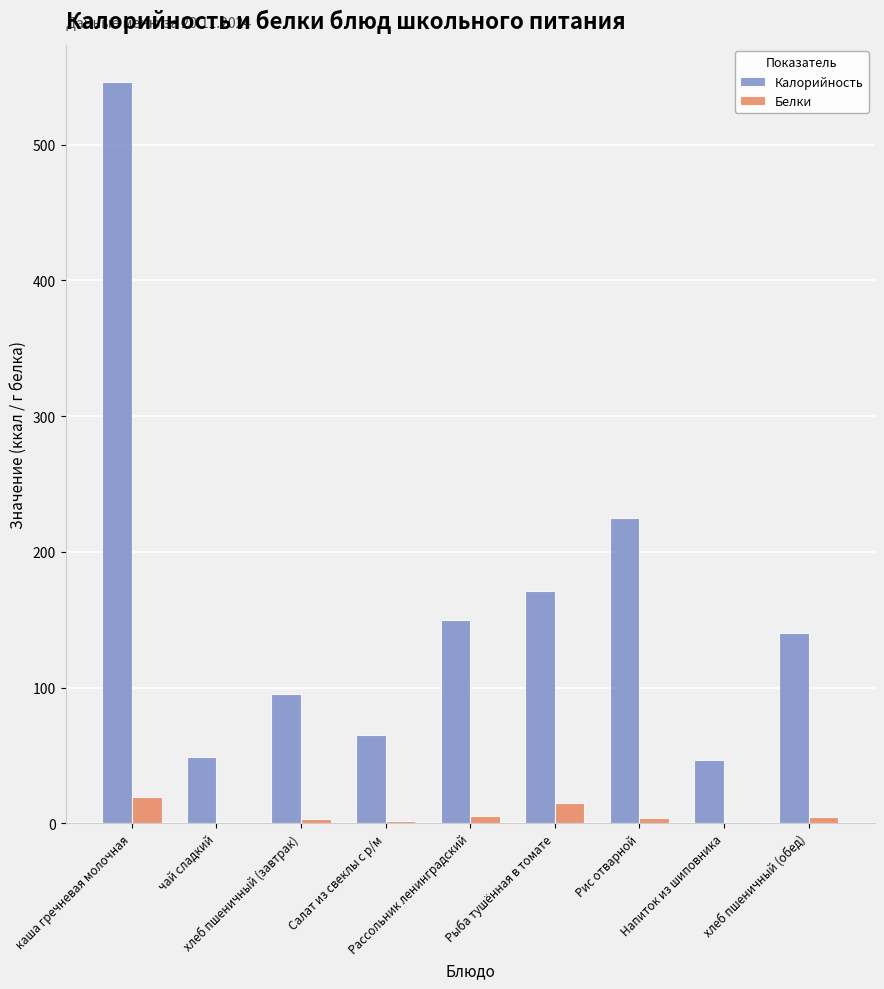

True or false: Калорийность has a value of 225.2 at Рис отварной.

True